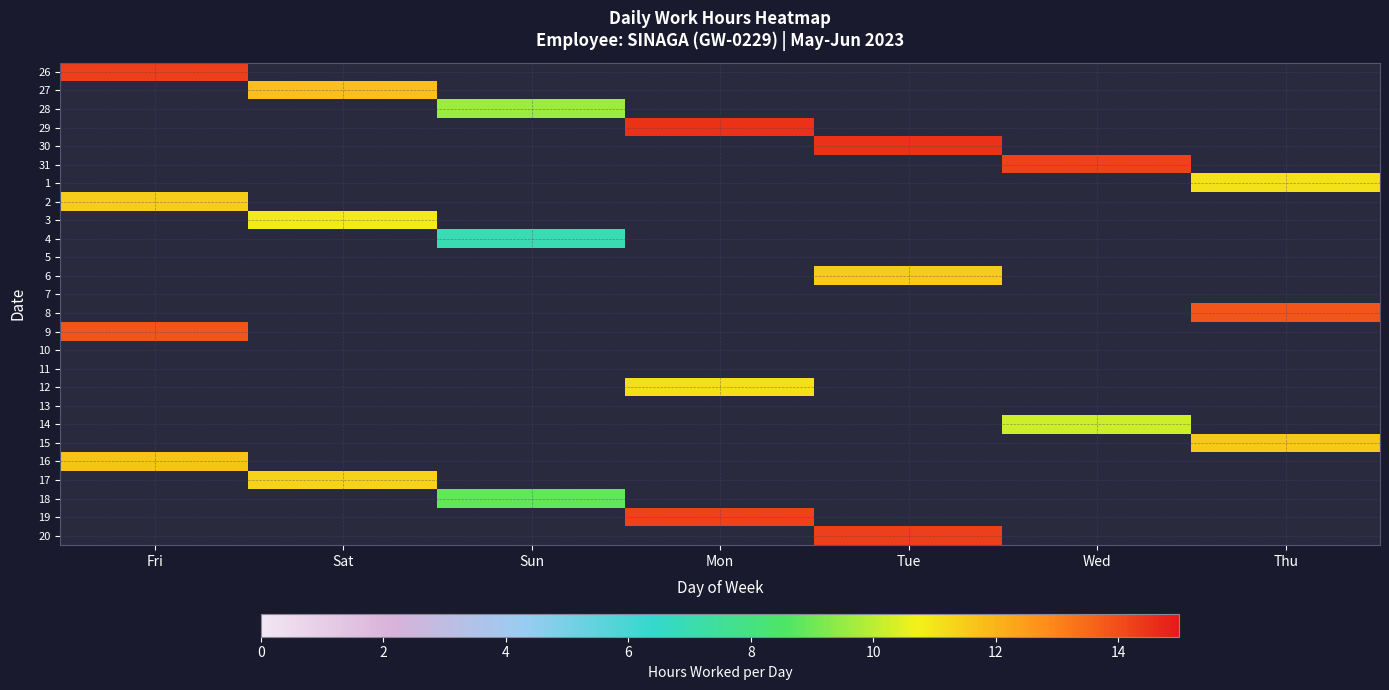

Reading left to right, transcribe all the data shown in this chart.

26: Fri=14.2	Sat=0.0	Sun=0.0	Mon=0.0	Tue=0.0	Wed=0.0	Thu=0.0
27: Fri=0.0	Sat=11.7	Sun=0.0	Mon=0.0	Tue=0.0	Wed=0.0	Thu=0.0
28: Fri=0.0	Sat=0.0	Sun=9.6	Mon=0.0	Tue=0.0	Wed=0.0	Thu=0.0
29: Fri=0.0	Sat=0.0	Sun=0.0	Mon=14.5	Tue=0.0	Wed=0.0	Thu=0.0
30: Fri=0.0	Sat=0.0	Sun=0.0	Mon=0.0	Tue=14.5	Wed=0.0	Thu=0.0
31: Fri=0.0	Sat=0.0	Sun=0.0	Mon=0.0	Tue=0.0	Wed=14.2	Thu=0.0
1: Fri=0.0	Sat=0.0	Sun=0.0	Mon=0.0	Tue=0.0	Wed=0.0	Thu=11.1
2: Fri=11.5	Sat=0.0	Sun=0.0	Mon=0.0	Tue=0.0	Wed=0.0	Thu=0.0
3: Fri=0.0	Sat=10.9	Sun=0.0	Mon=0.0	Tue=0.0	Wed=0.0	Thu=0.0
4: Fri=0.0	Sat=0.0	Sun=6.9	Mon=0.0	Tue=0.0	Wed=0.0	Thu=0.0
5: Fri=0.0	Sat=0.0	Sun=0.0	Mon=0.0	Tue=0.0	Wed=0.0	Thu=0.0
6: Fri=0.0	Sat=0.0	Sun=0.0	Mon=0.0	Tue=11.5	Wed=0.0	Thu=0.0
7: Fri=0.0	Sat=0.0	Sun=0.0	Mon=0.0	Tue=0.0	Wed=0.0	Thu=0.0
8: Fri=0.0	Sat=0.0	Sun=0.0	Mon=0.0	Tue=0.0	Wed=0.0	Thu=13.9
9: Fri=13.9	Sat=0.0	Sun=0.0	Mon=0.0	Tue=0.0	Wed=0.0	Thu=0.0
10: Fri=0.0	Sat=0.0	Sun=0.0	Mon=0.0	Tue=0.0	Wed=0.0	Thu=0.0
11: Fri=0.0	Sat=0.0	Sun=0.0	Mon=0.0	Tue=0.0	Wed=0.0	Thu=0.0
12: Fri=0.0	Sat=0.0	Sun=0.0	Mon=11.1	Tue=0.0	Wed=0.0	Thu=0.0
13: Fri=0.0	Sat=0.0	Sun=0.0	Mon=0.0	Tue=0.0	Wed=0.0	Thu=0.0
14: Fri=0.0	Sat=0.0	Sun=0.0	Mon=0.0	Tue=0.0	Wed=10.2	Thu=0.0
15: Fri=0.0	Sat=0.0	Sun=0.0	Mon=0.0	Tue=0.0	Wed=0.0	Thu=11.6
16: Fri=11.7	Sat=0.0	Sun=0.0	Mon=0.0	Tue=0.0	Wed=0.0	Thu=0.0
17: Fri=0.0	Sat=11.3	Sun=0.0	Mon=0.0	Tue=0.0	Wed=0.0	Thu=0.0
18: Fri=0.0	Sat=0.0	Sun=8.8	Mon=0.0	Tue=0.0	Wed=0.0	Thu=0.0
19: Fri=0.0	Sat=0.0	Sun=0.0	Mon=14.2	Tue=0.0	Wed=0.0	Thu=0.0
20: Fri=0.0	Sat=0.0	Sun=0.0	Mon=0.0	Tue=14.3	Wed=0.0	Thu=0.0